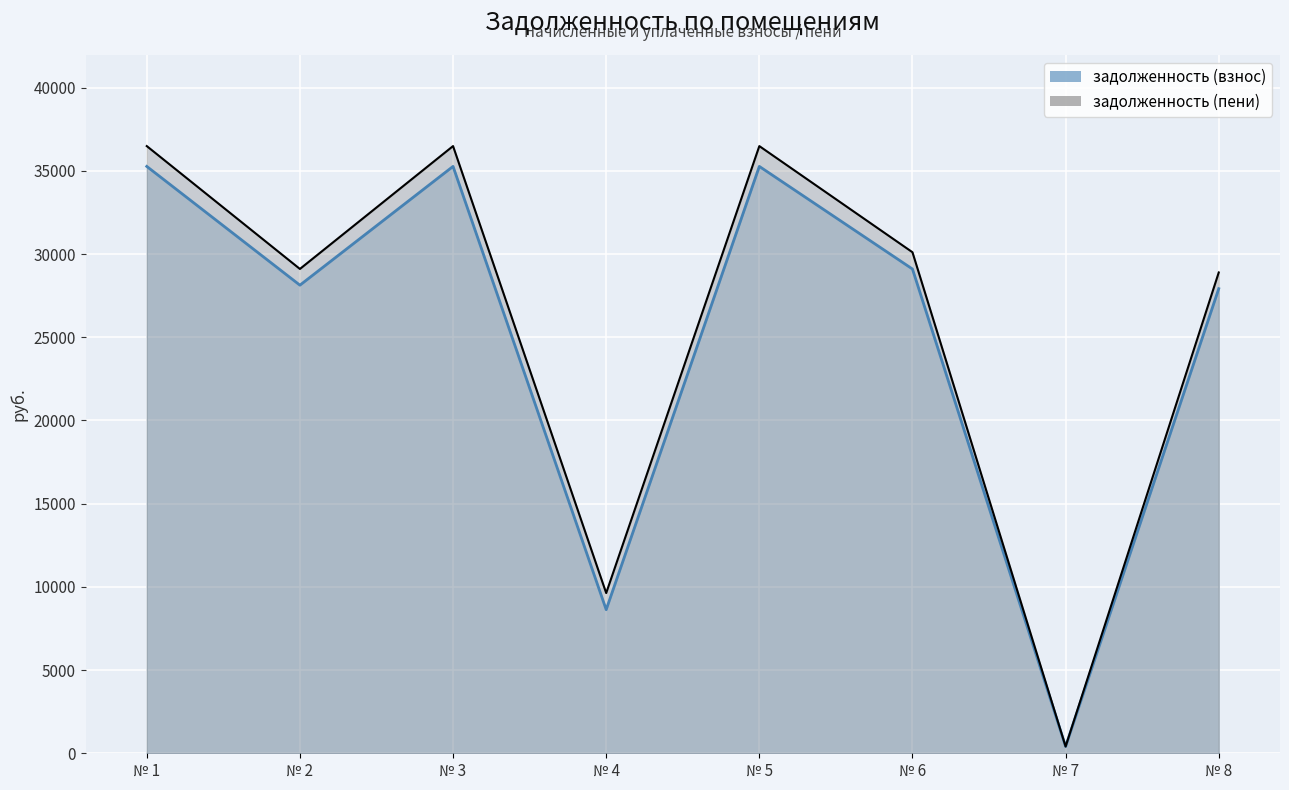

Which series has the largest range (max minus min)?

задолженность (пени)